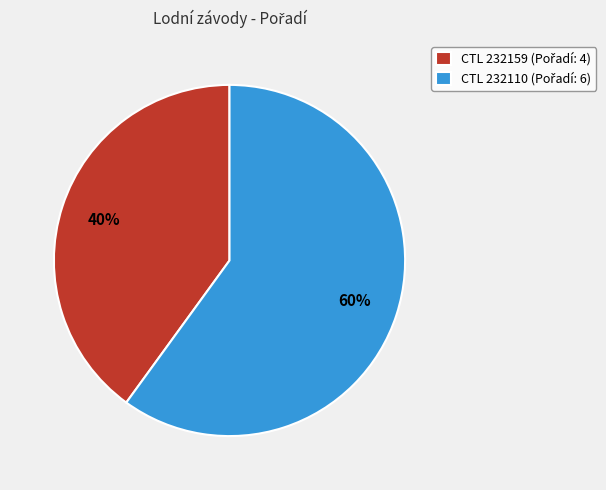

To the nearest percent, what is the average slice percentage?

50%